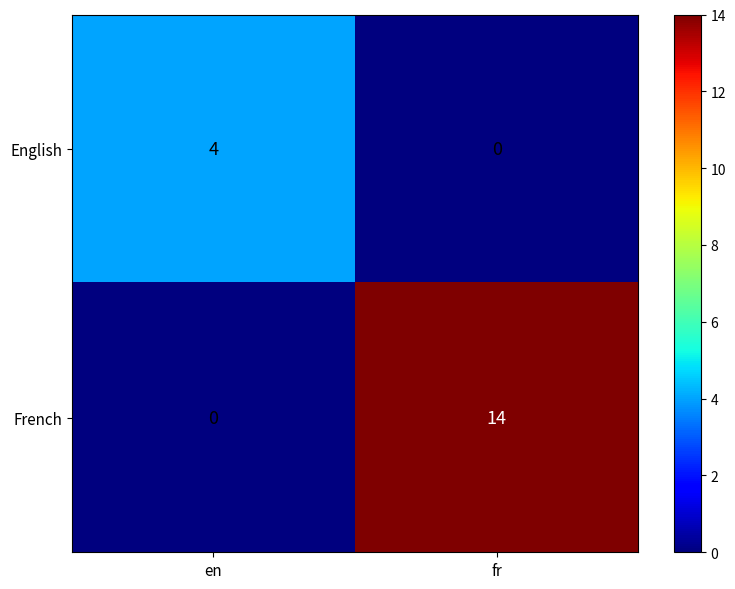

True or false: French has a value of -6 at en.

False